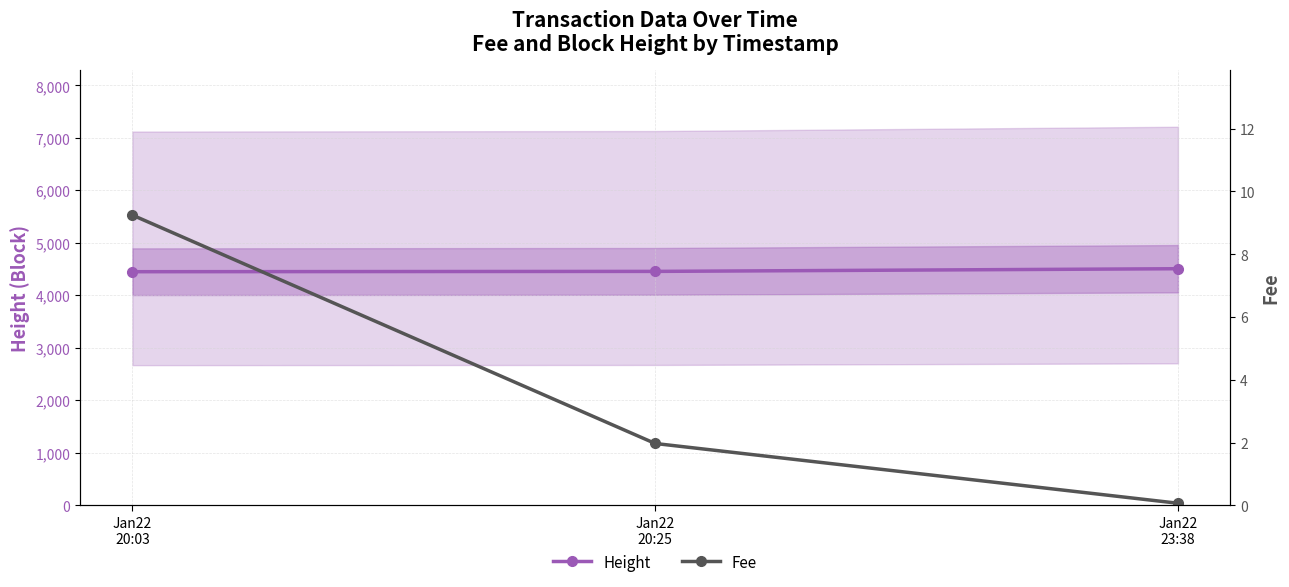

What is the value of the Height point at the 2nd from the left?

4457